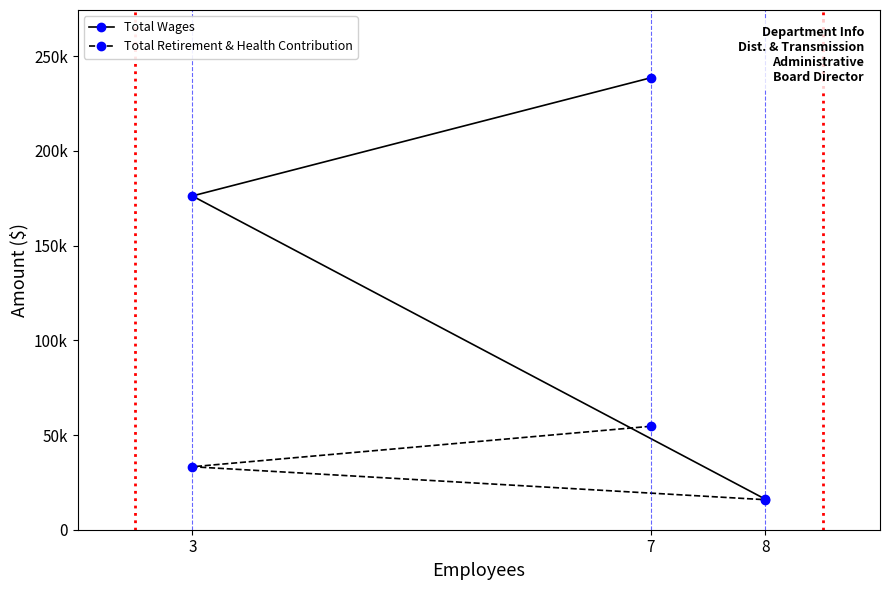

At which category is the sum across all series the highest?

7